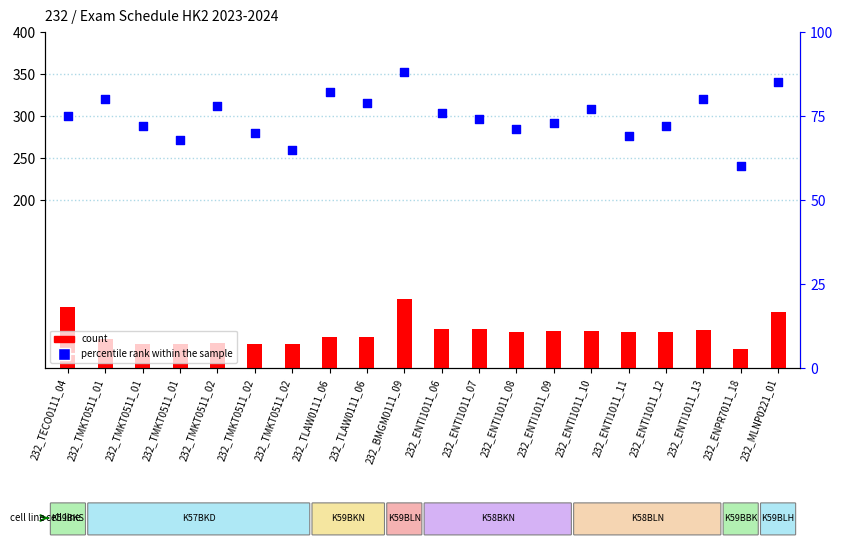

Is the value of count at 232_TMKT0511_02 greater than the value of percentile rank within the sample at 232_ENTI1011_06?

No